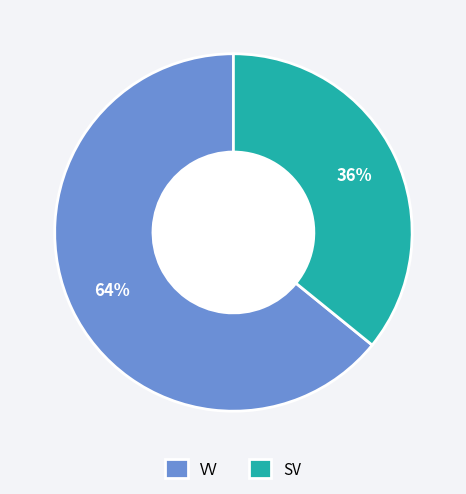

Which slice represents more than half of the pie?

VV